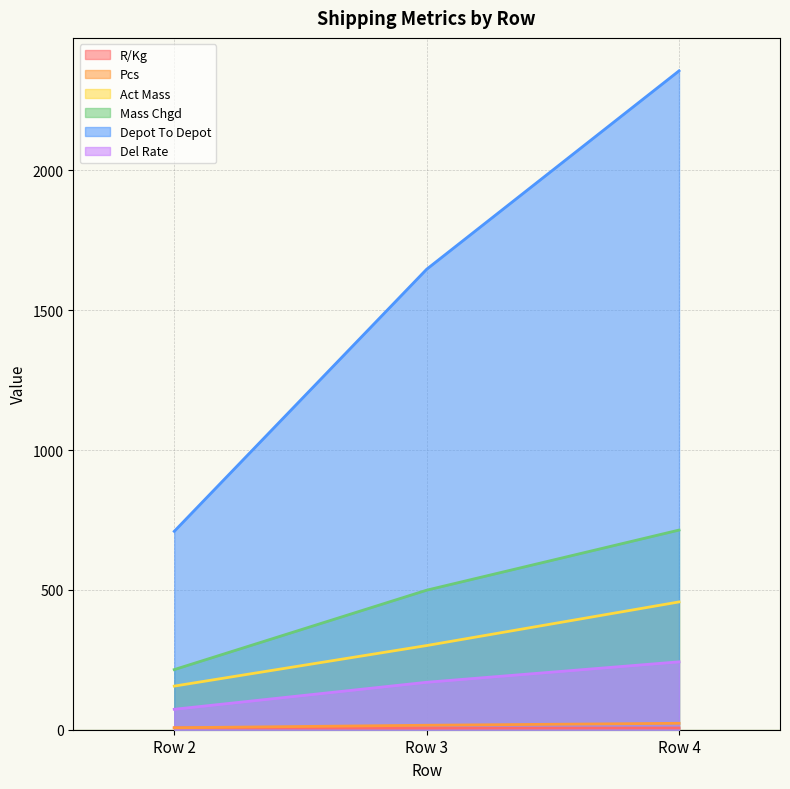

True or false: Del Rate has a value of 169.7 at Row 3.

True